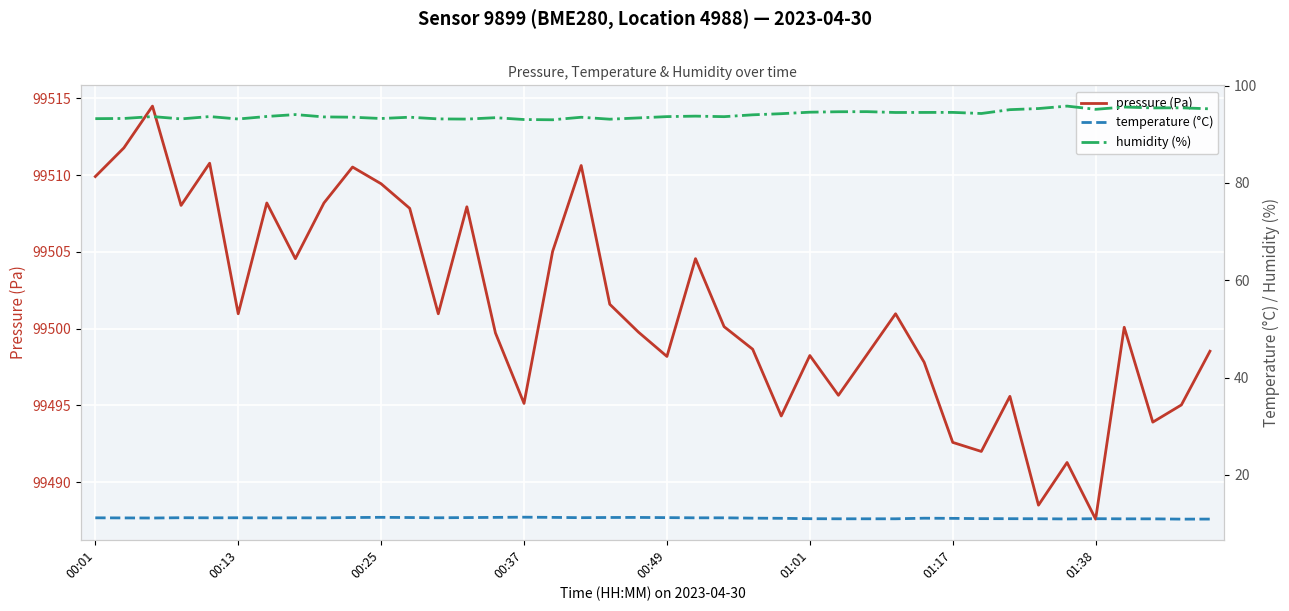

What is the maximum value for pressure (Pa)?

99514.5